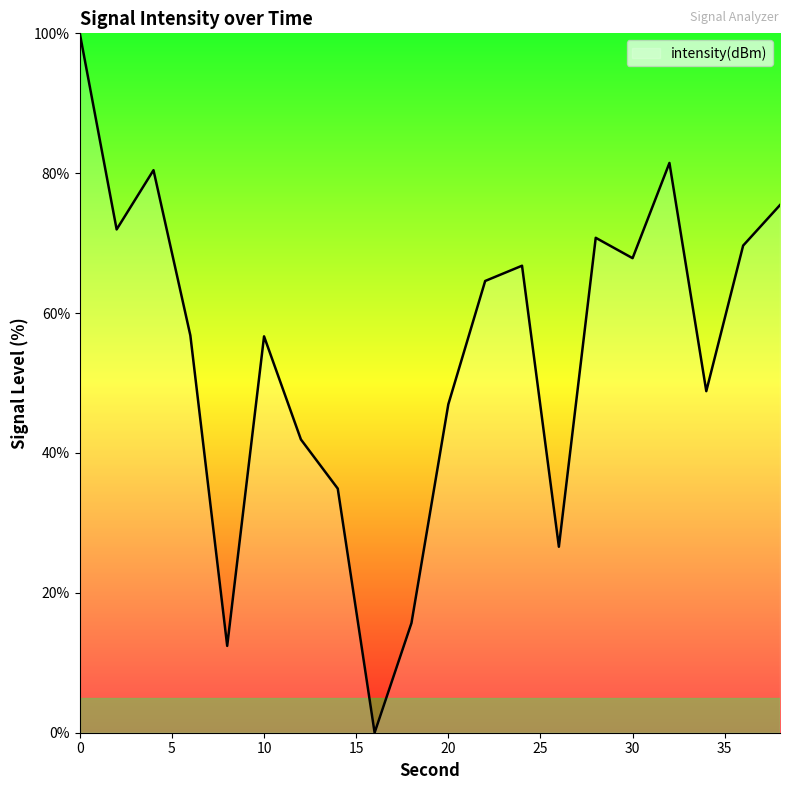

What is the maximum value shown in the chart?

100.0